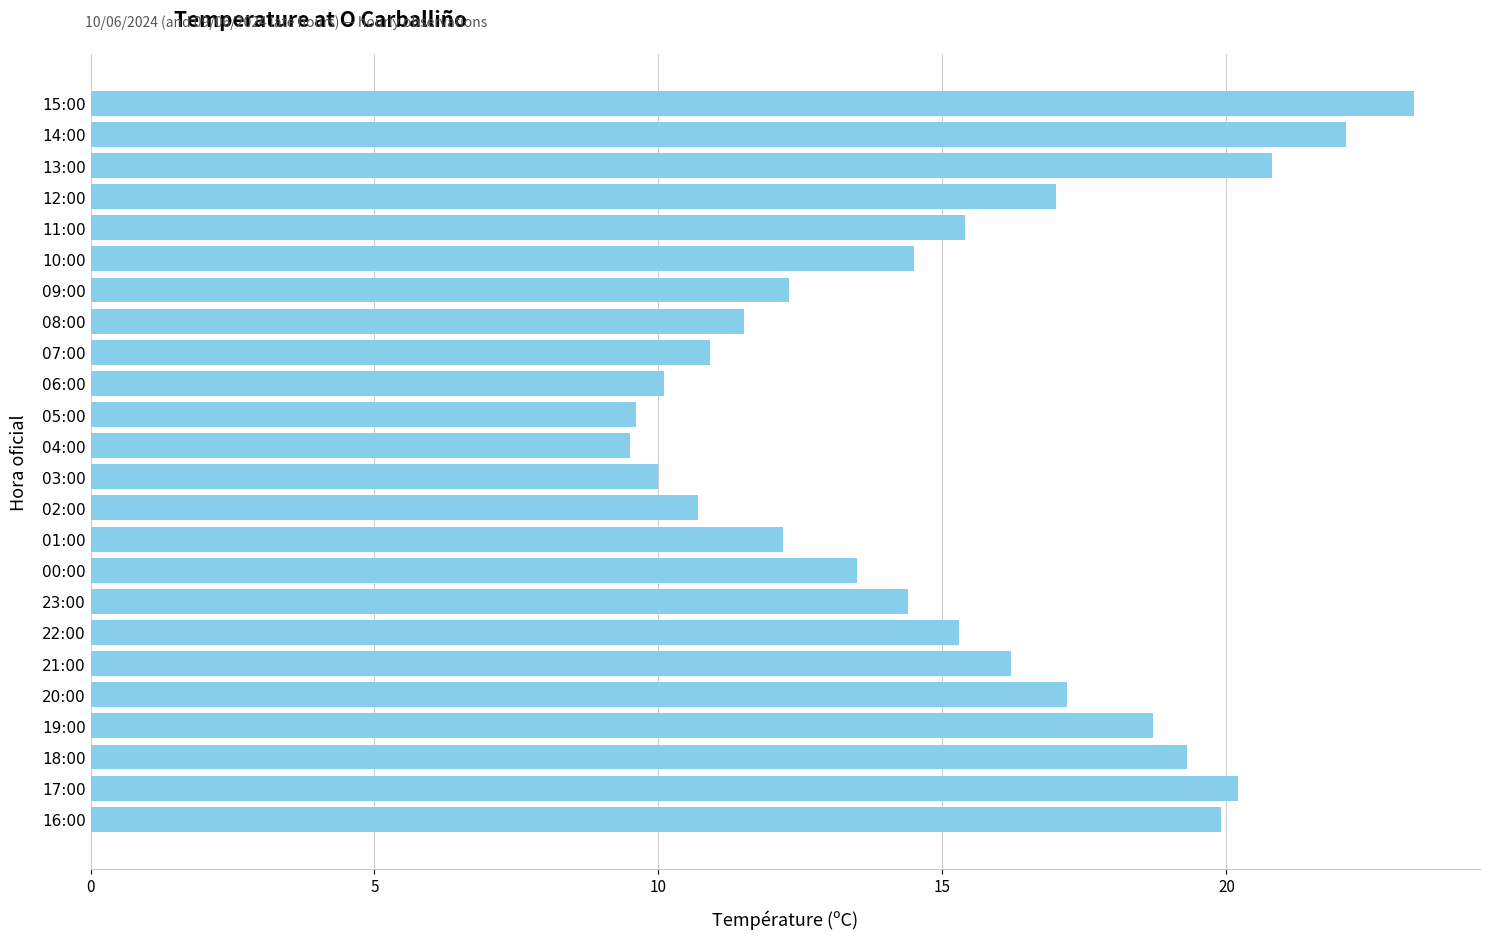

Reading top to bottom, transcribe all the data shown in this chart.

23.3	22.1	20.8	17.0	15.4	14.5	12.3	11.5	10.9	10.1	9.6	9.5	10.0	10.7	12.2	13.5	14.4	15.3	16.2	17.2	18.7	19.3	20.2	19.9